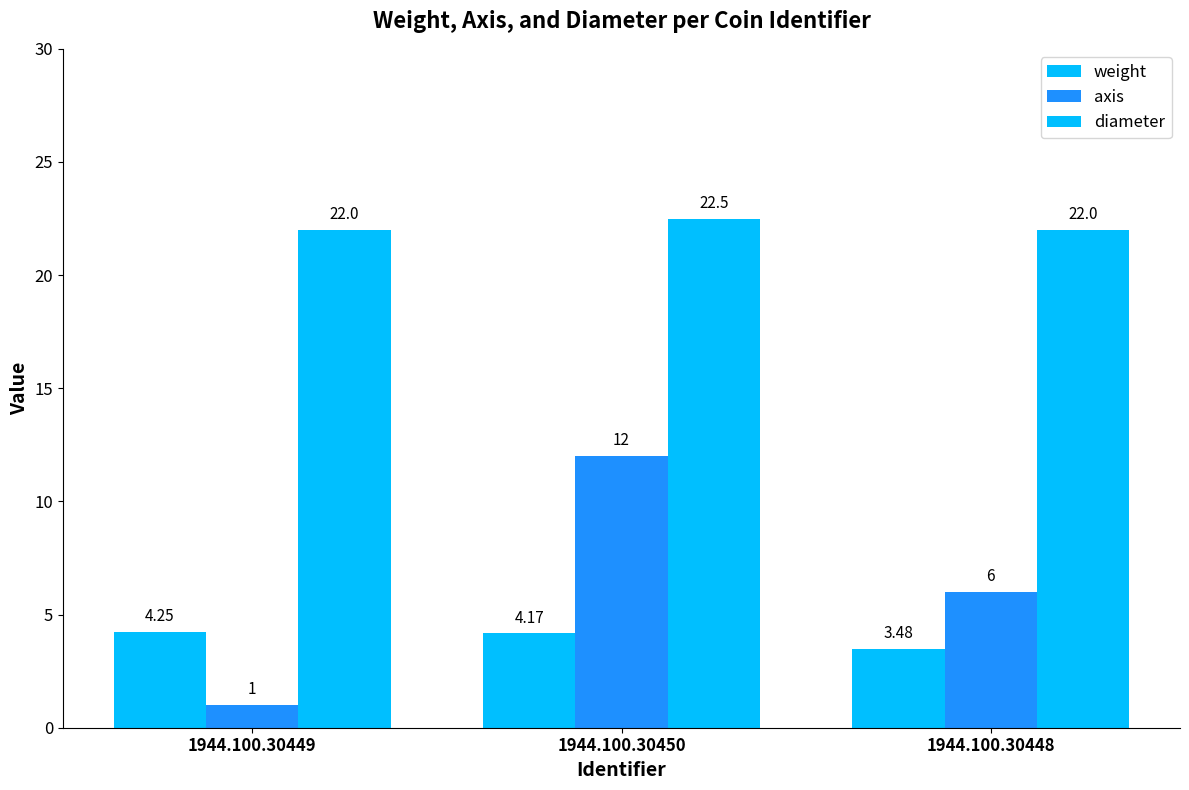

How many axis values are between 1 and 12?

3